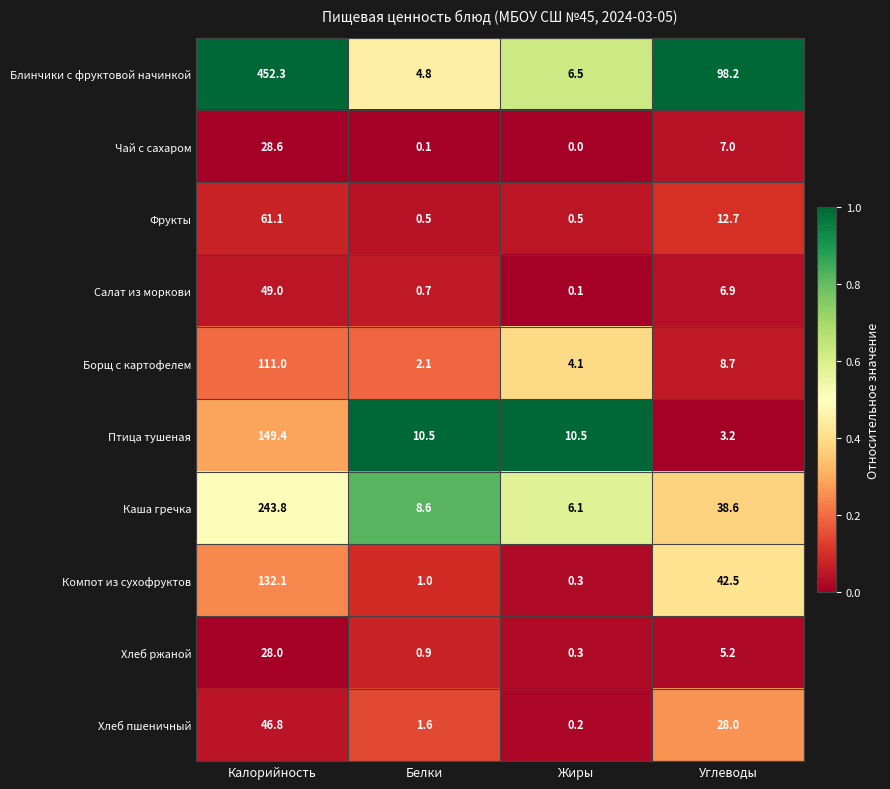

Is it true that Компот из сухофруктов equals 1.7 at Белки?

False